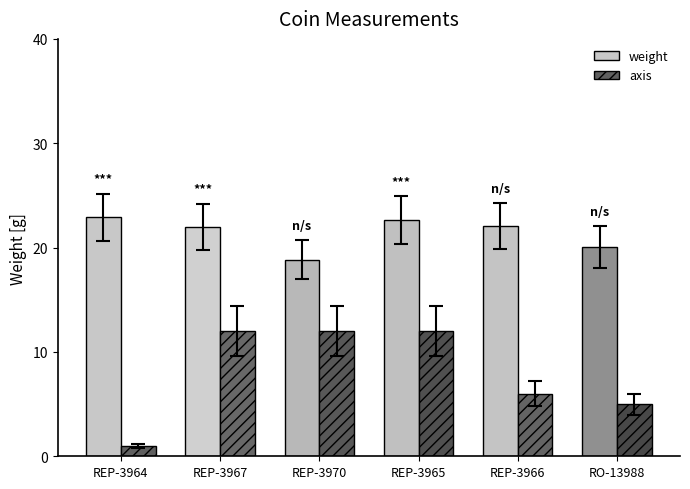

What is the sum of the axis values at REP-3965 and RO-13988?

17.0